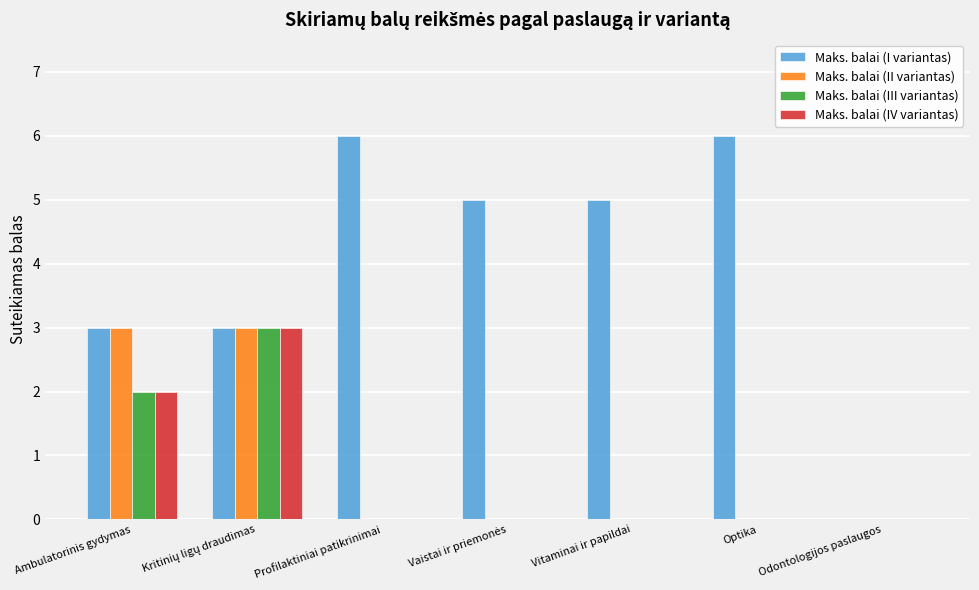

What is the total value across all series at Optika?

6